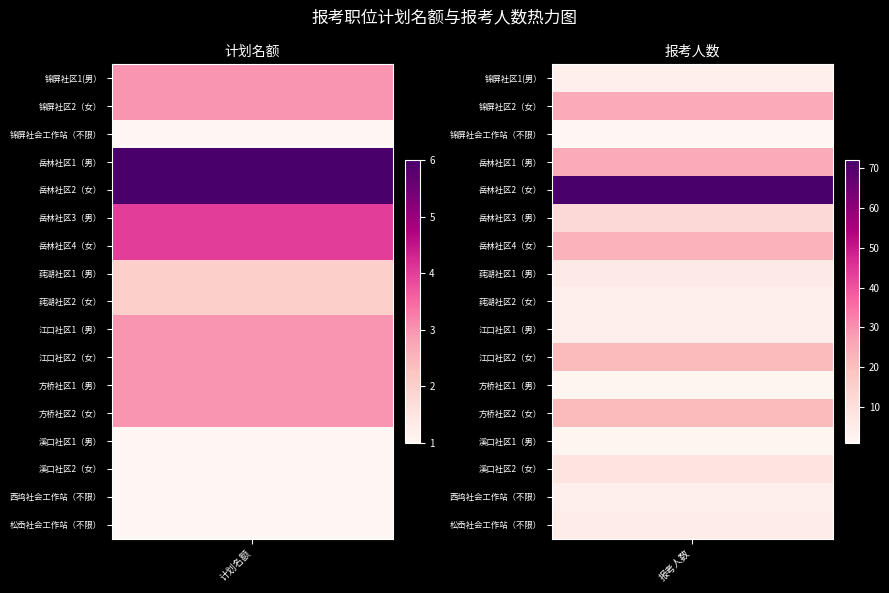

What is the greatest value displayed?

72